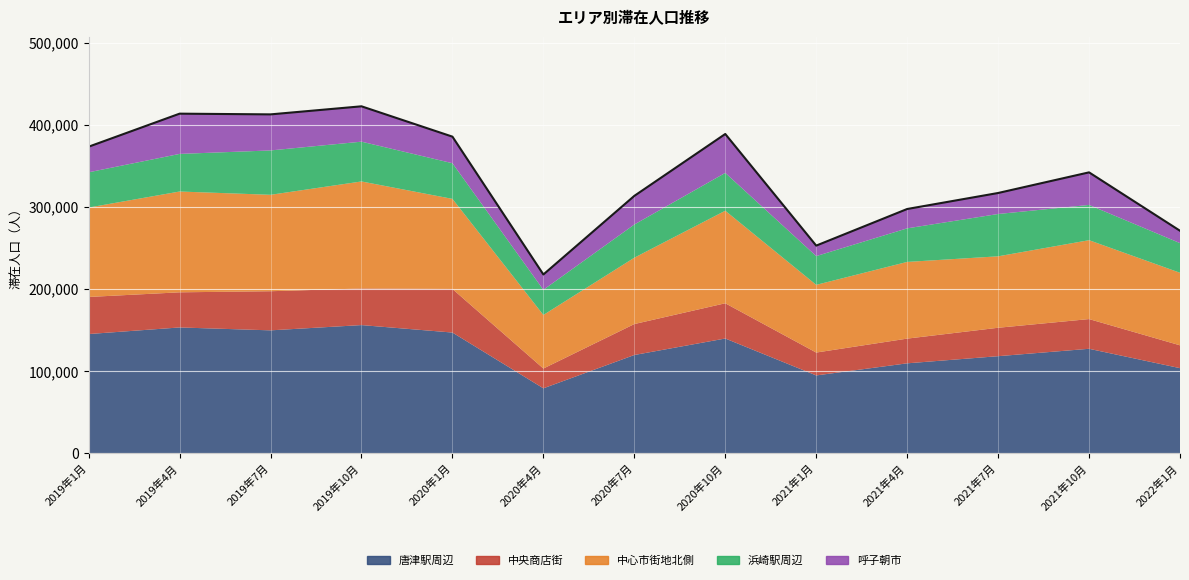

What is the label of the 1st point from the left?

2019年1月